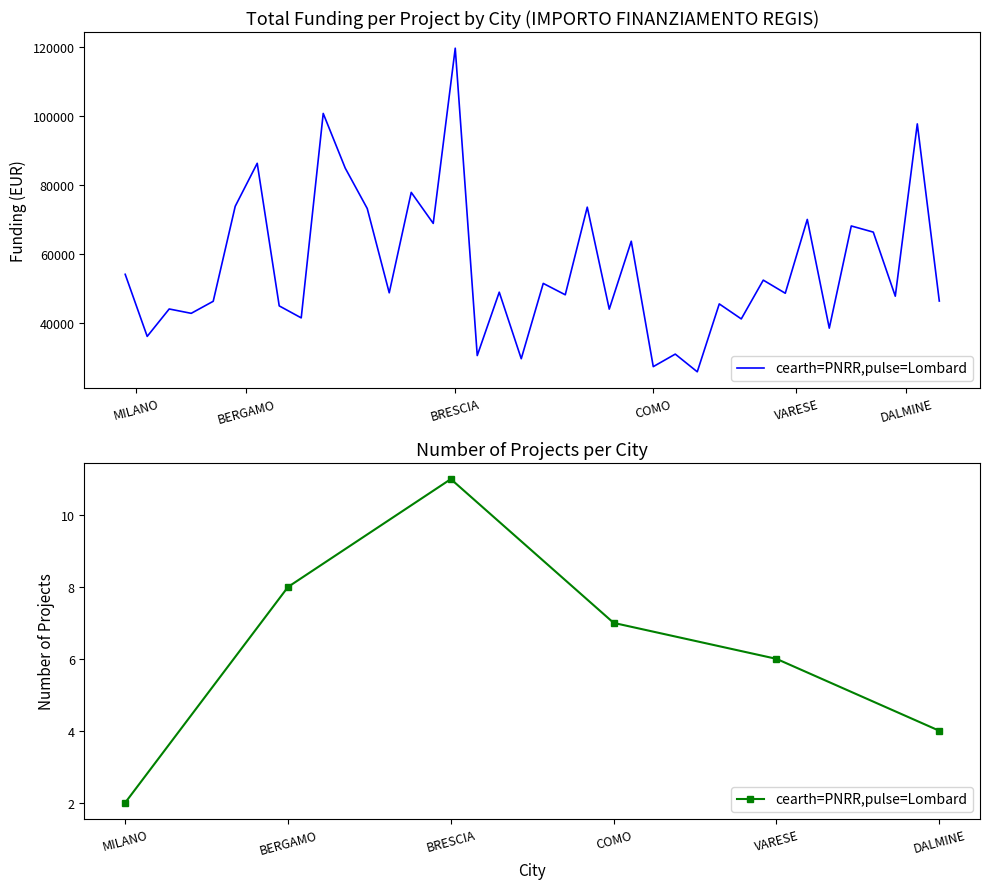

What value does the data have at BRESCIA?

11